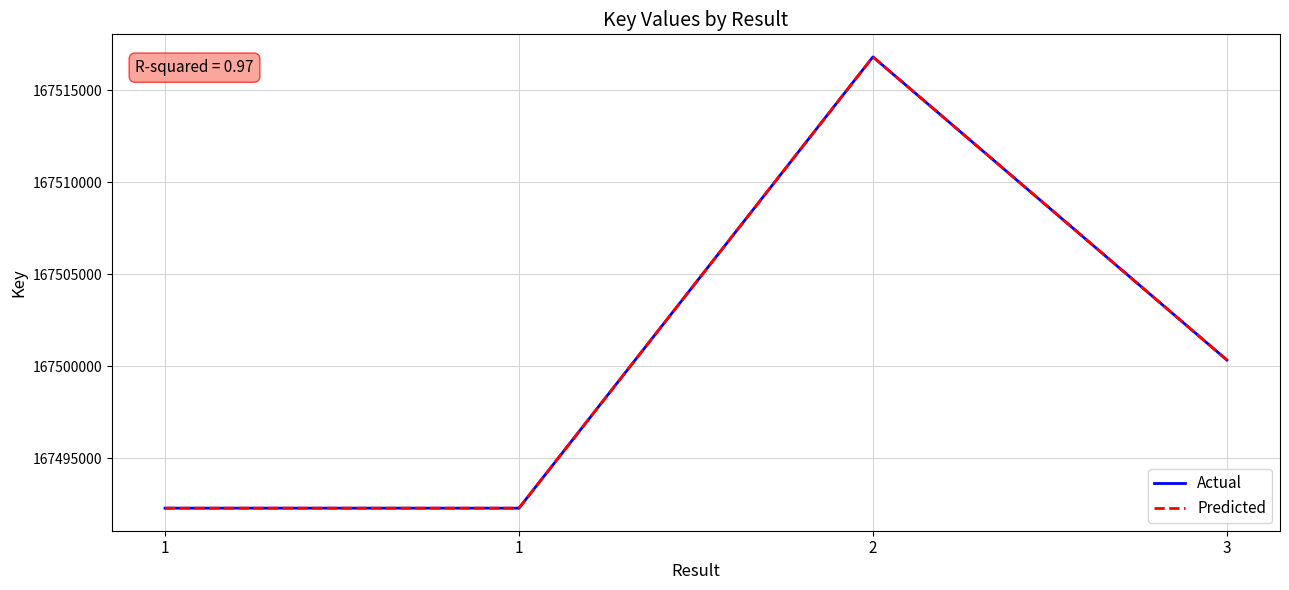

Is this an area chart (filled region under the line)?

No